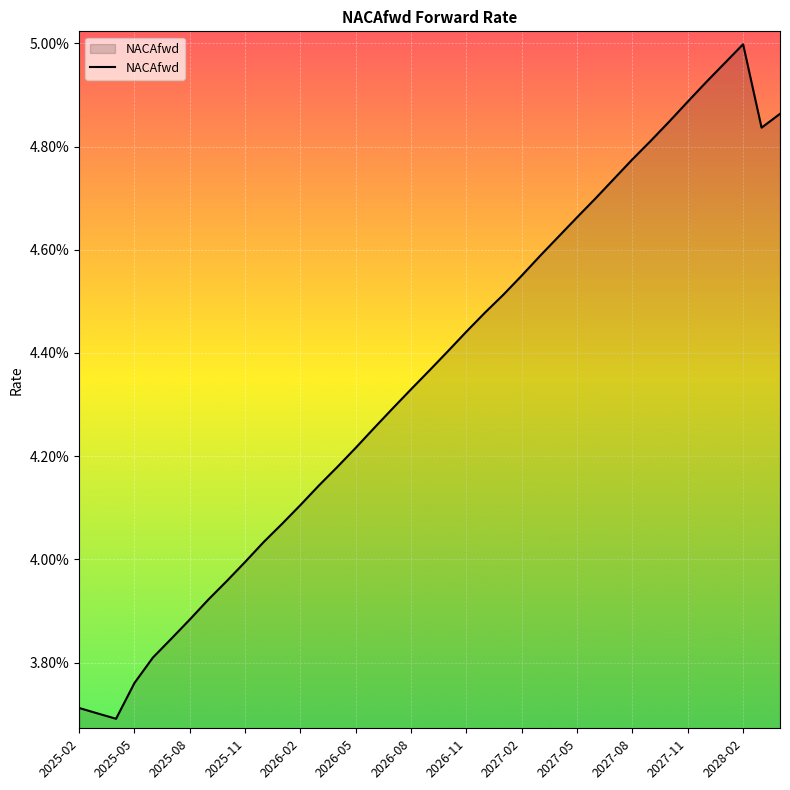

Is this an area chart (filled region under the line)?

Yes